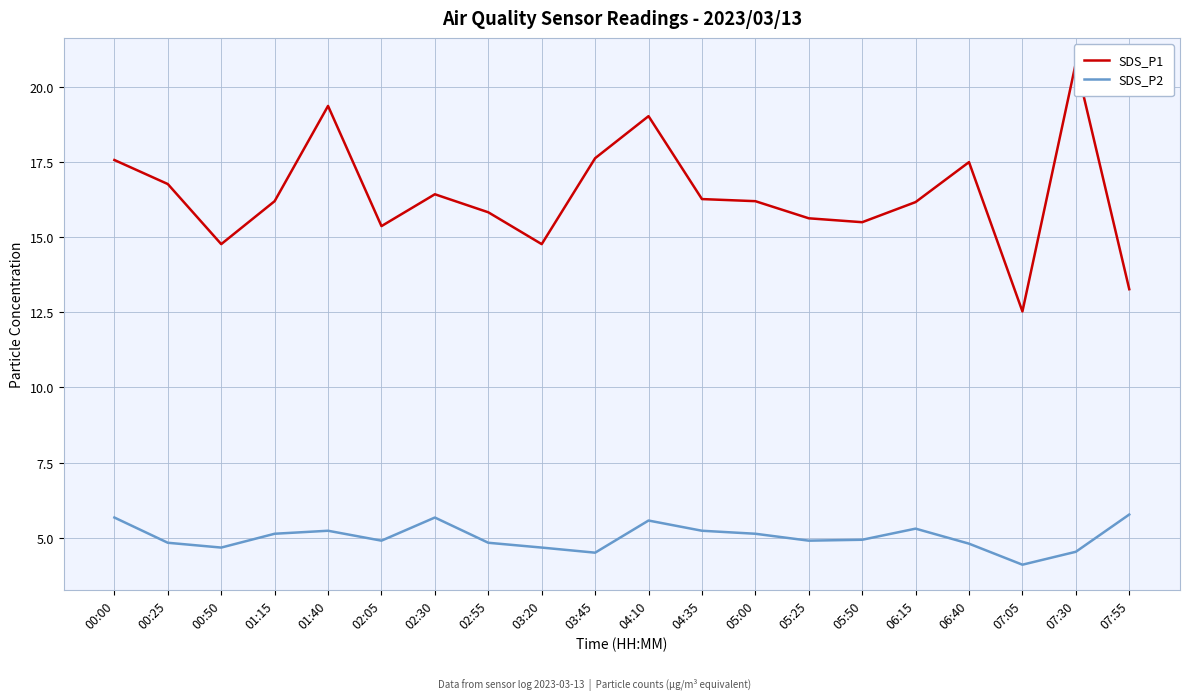

Reading left to right, list all the values displayed in this chart.

SDS_P1: 17.6	16.8	14.8	16.2	19.4	15.4	16.4	15.8	14.8	17.6	19.0	16.3	16.2	15.6	15.5	16.2	17.5	12.5	20.8	13.3
SDS_P2: 5.7	4.8	4.7	5.1	5.2	4.9	5.7	4.8	4.7	4.5	5.6	5.2	5.1	4.9	4.9	5.3	4.8	4.1	4.5	5.8